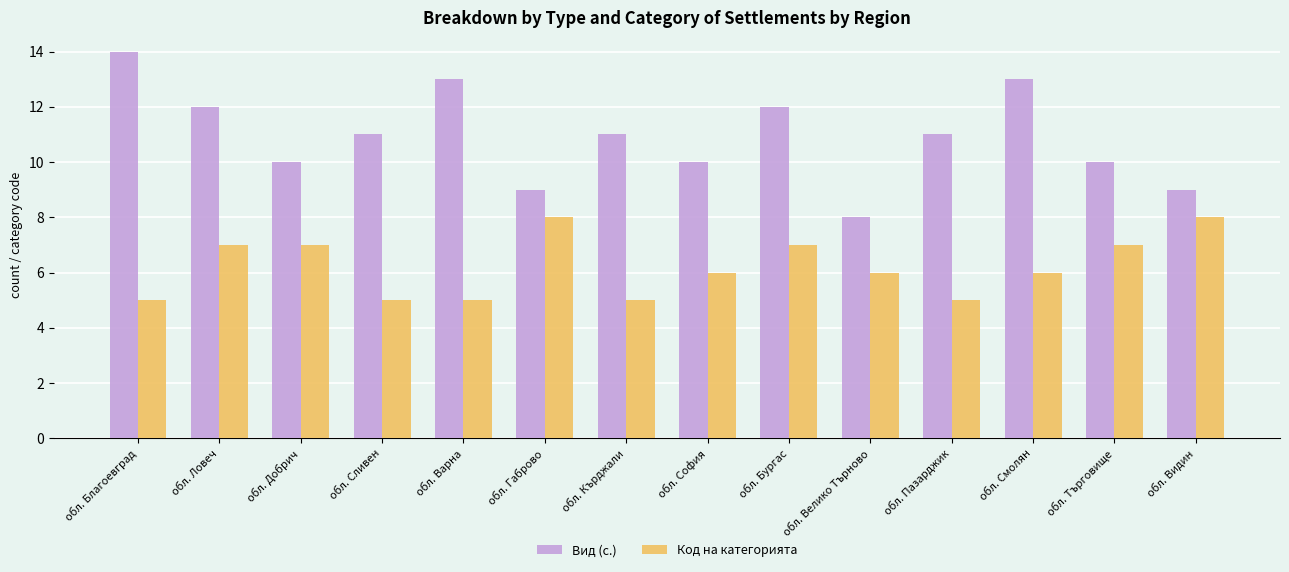

Rank the series by their average value, from lowest to highest.

Код на категорията, Вид (с.)